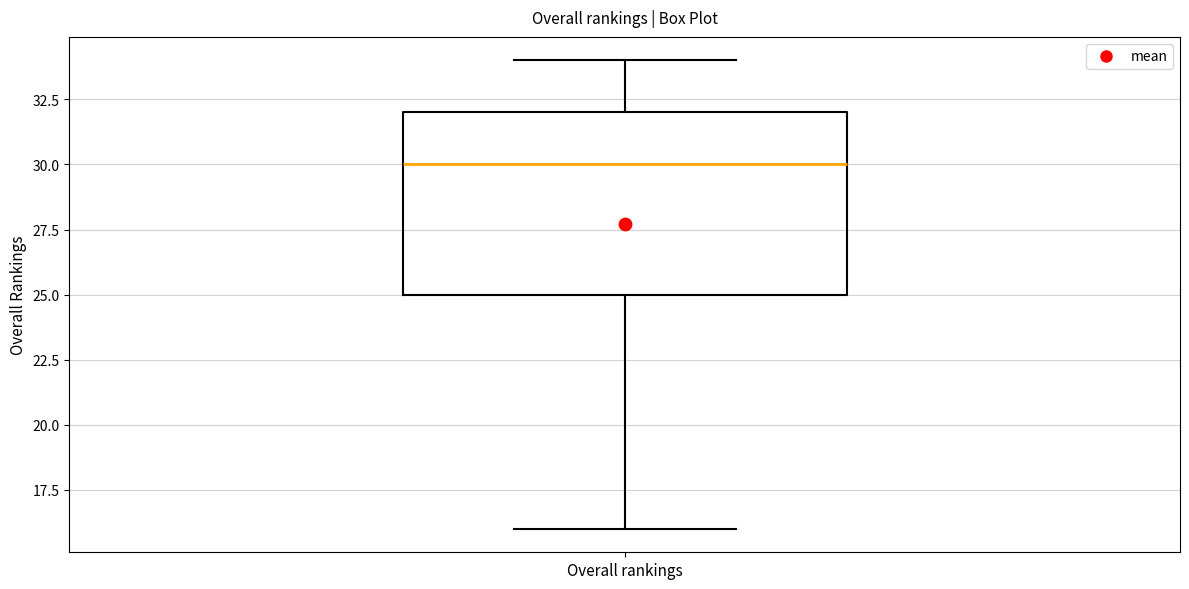

Read this box plot against the y-axis: the position of the median line, the range covered by the box, and the ends of both whiskers. The values are not printed on the chart, so give them approximately, as read against the axis.

median 30, box 25 to 32, whiskers 16 to 34